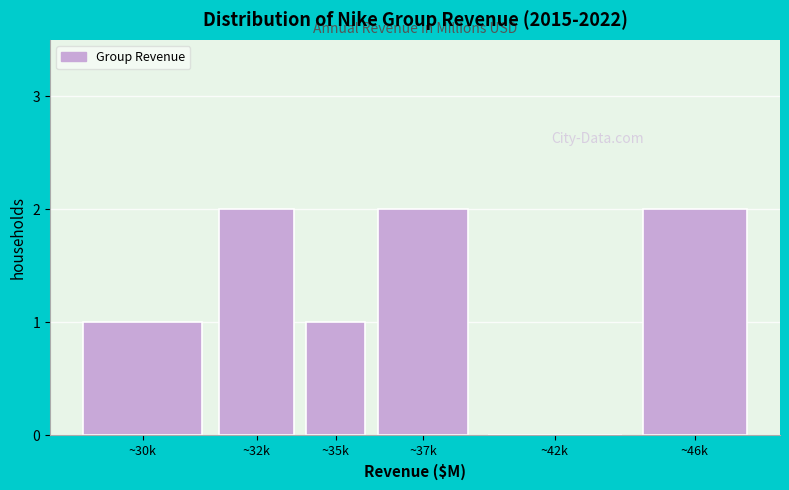

Reading left to right, extract all data points from this chart.

~30k=1	~32k=2	~35k=1	~37k=2	~42k=0	~46k=2